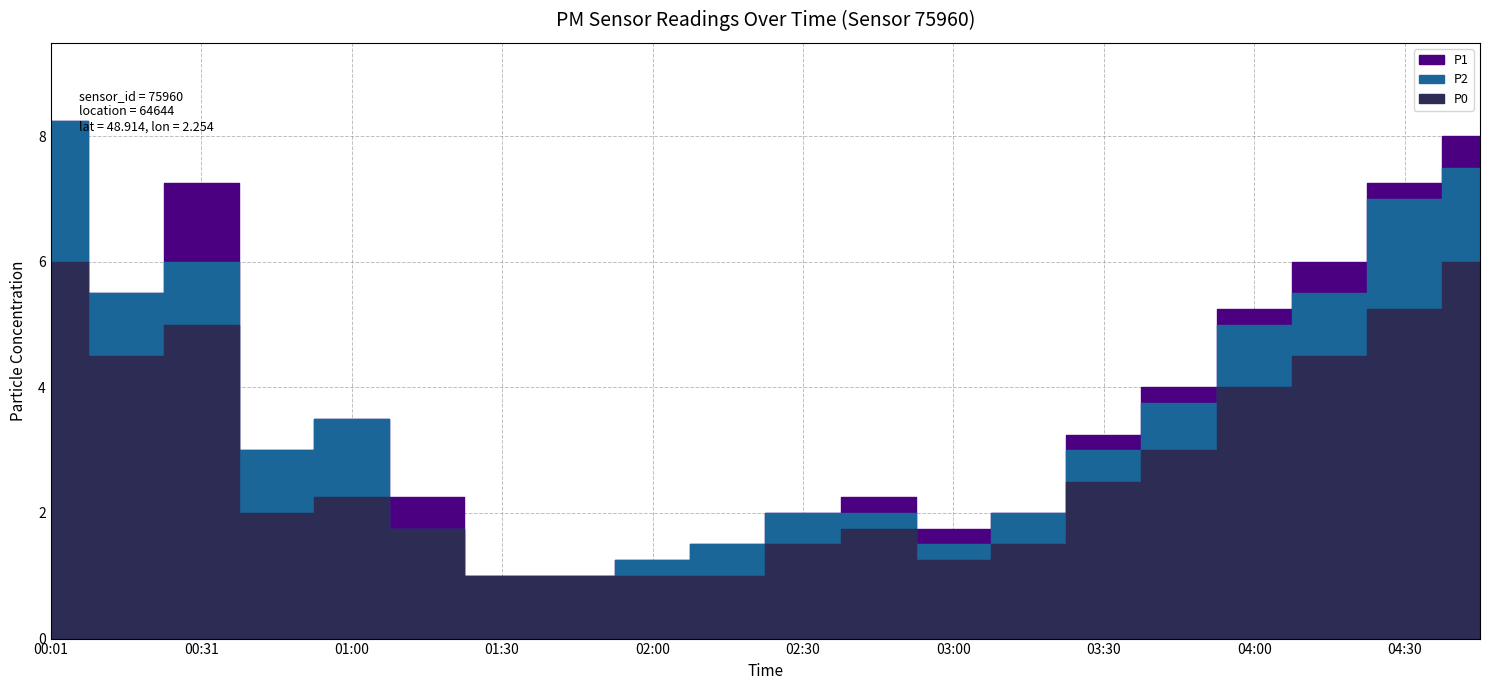

How many data points in P2 are above 3?

9